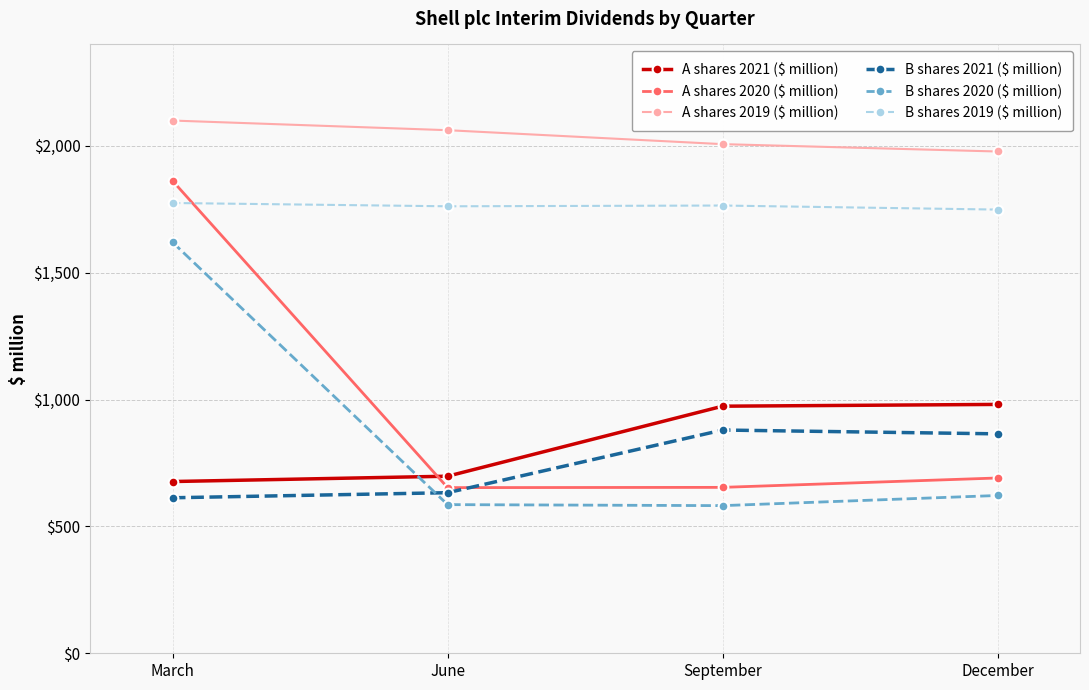

Which label corresponds to the largest value in the chart?

March